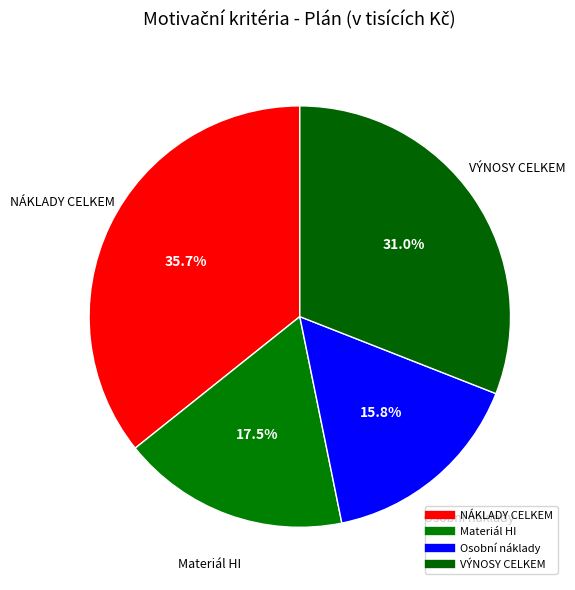

Which has a higher value, VÝNOSY CELKEM or NÁKLADY CELKEM?

NÁKLADY CELKEM